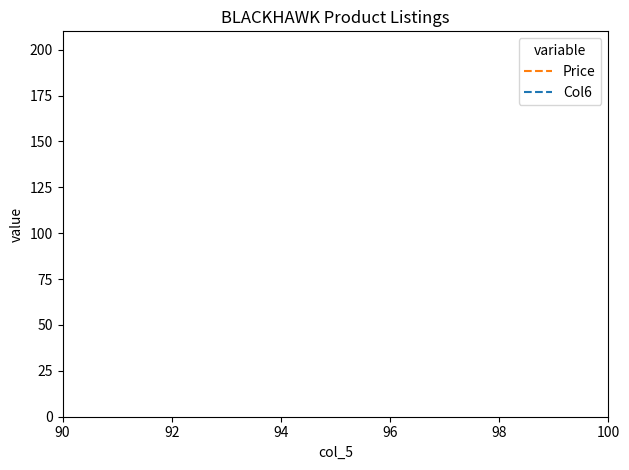

Is this an area chart (filled region under the line)?

No